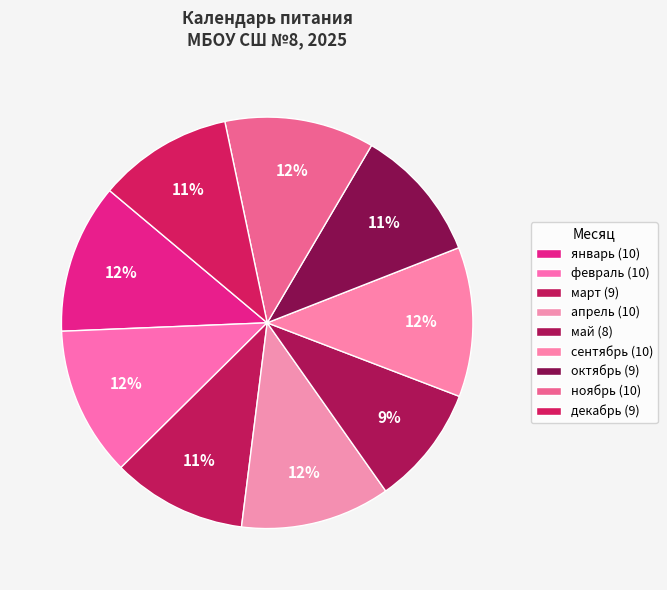

To the nearest percent, what is the average slice percentage?

11%